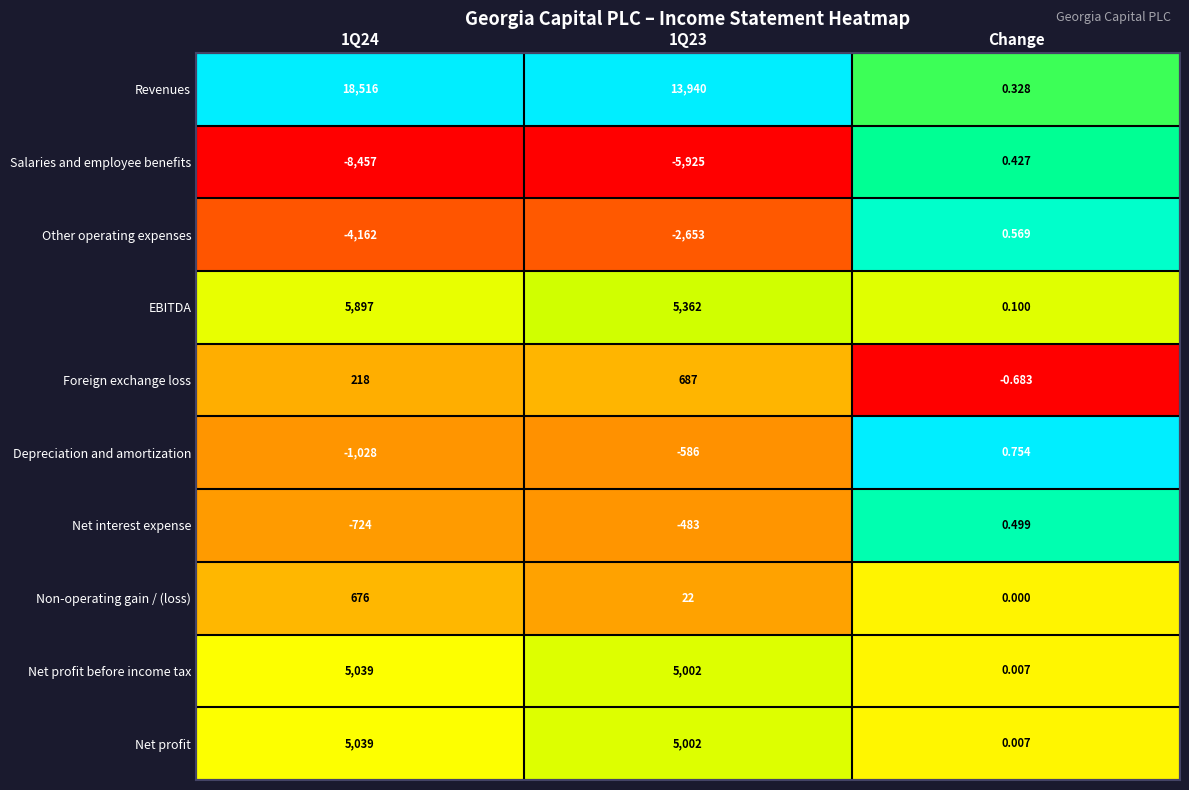

Which category has the highest value in the Other operating expenses series?

Change